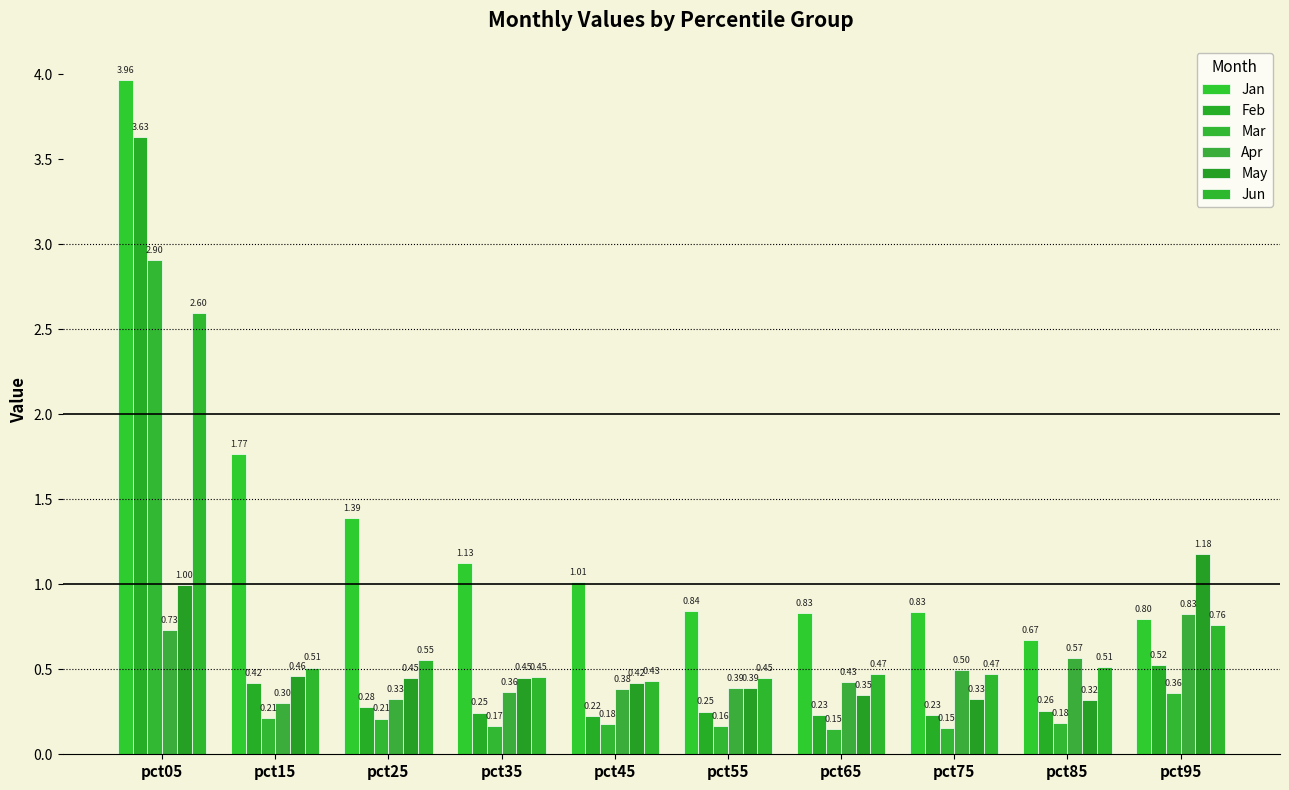

Are the bars horizontal?

No